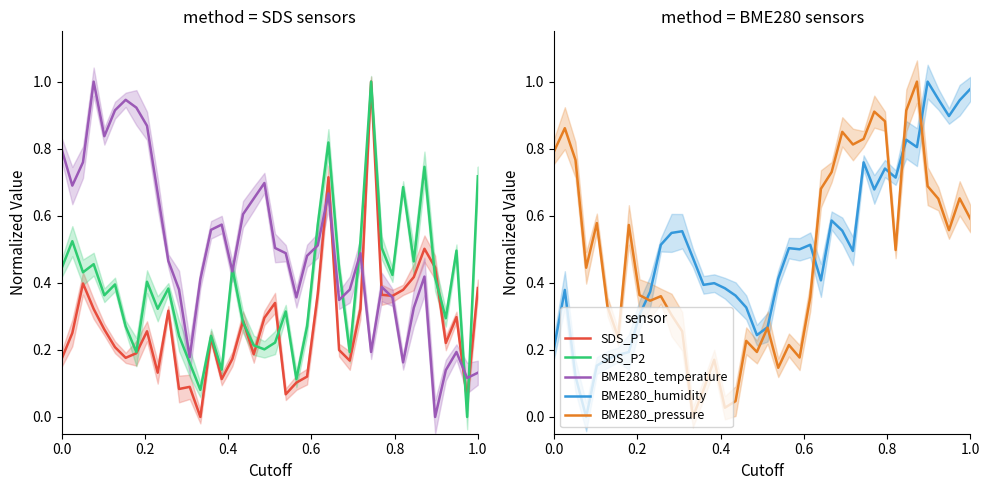

What are all the series names shown in the legend?

SDS_P1, SDS_P2, BME280_temperature, BME280_humidity, BME280_pressure